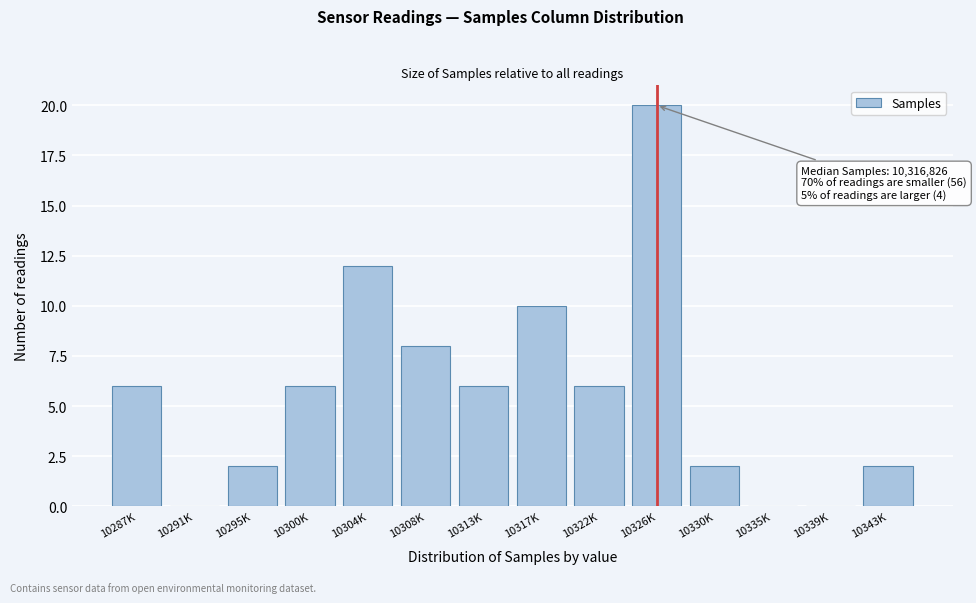

Reading left to right, what are all the values shown in this chart?

10287K=6	10291K=0	10295K=2	10300K=6	10304K=12	10308K=8	10313K=6	10317K=10	10322K=6	10326K=20	10330K=2	10335K=0	10339K=0	10343K=2